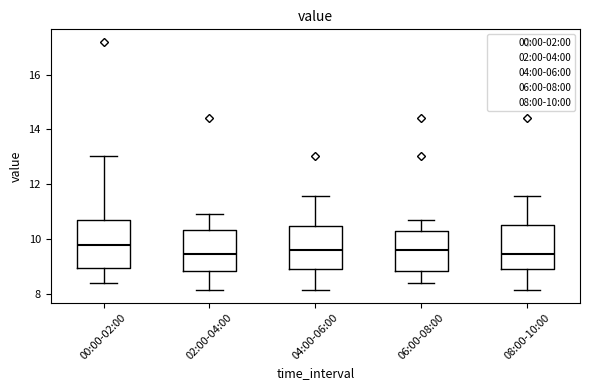

Reading left to right, transcribe this box plot: for each box, give where its median line is, the range the box spans, and where its two whiskers end, as read against the y-axis. The values are not printed on the chart, so give them approximately, as read against the axis.

00:00-02:00: median 9.8, box 9.0 to 10.6, whiskers 8.4 to 13.0
02:00-04:00: median 9.4, box 8.8 to 10.4, whiskers 8.2 to 11.0
04:00-06:00: median 9.6, box 8.8 to 10.4, whiskers 8.2 to 11.6
06:00-08:00: median 9.6, box 8.8 to 10.4, whiskers 8.4 to 10.8
08:00-10:00: median 9.4, box 8.8 to 10.6, whiskers 8.2 to 11.6